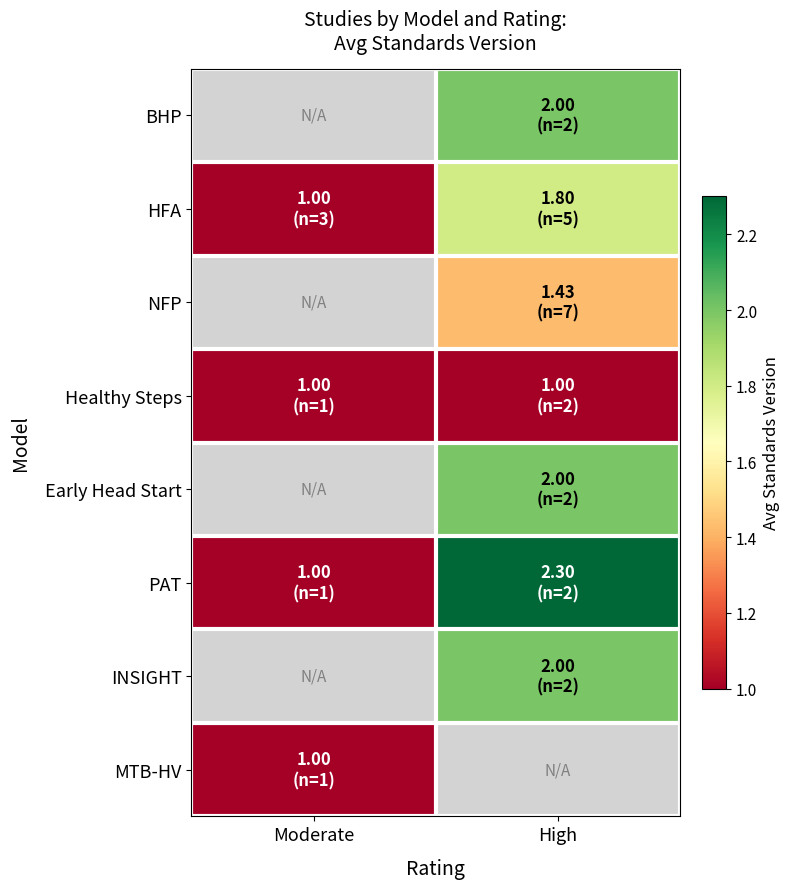

Is the value of HFA at Moderate greater than the value of INSIGHT at Moderate?

No